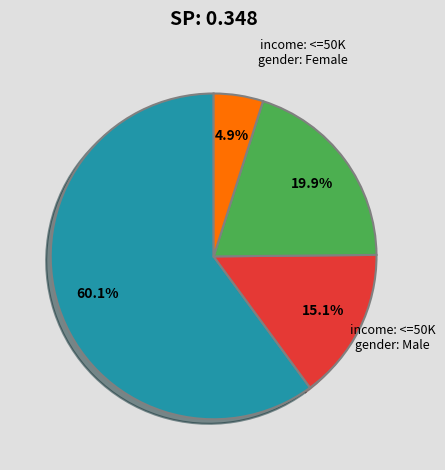

Is there a majority slice in this chart?

Yes